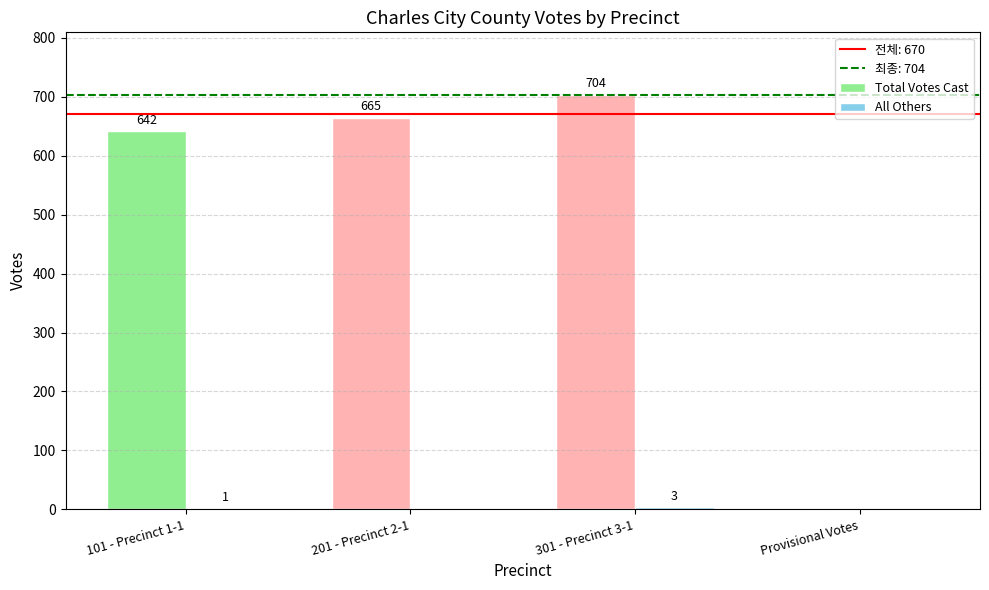

Which label corresponds to the largest value in the chart?

301 - Precinct 3-1